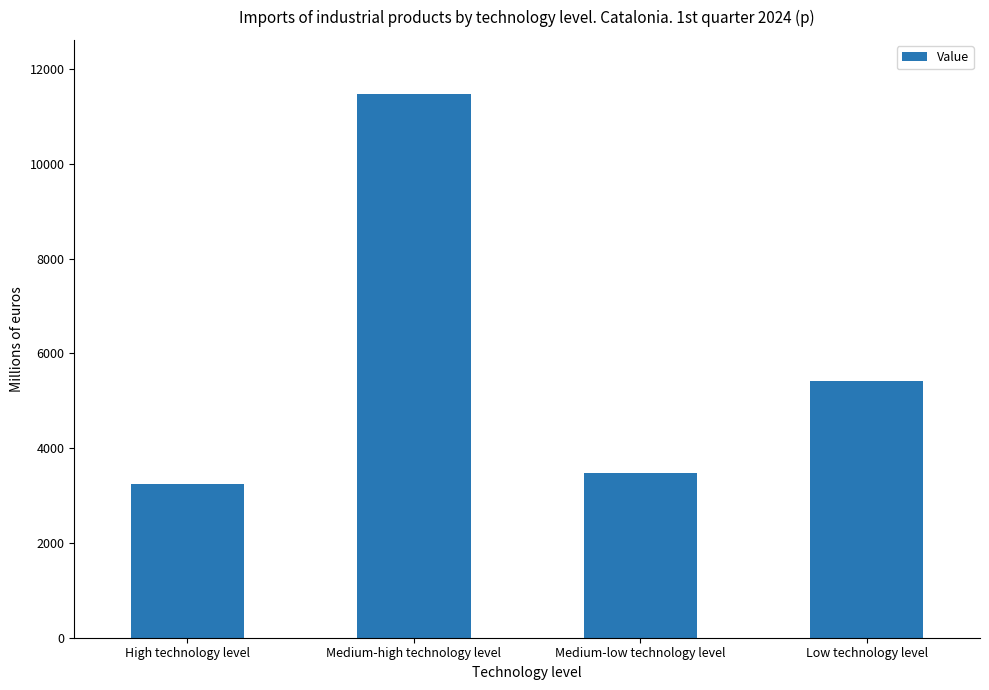

What is the change in value from High technology level to Medium-low technology level?

+231.7